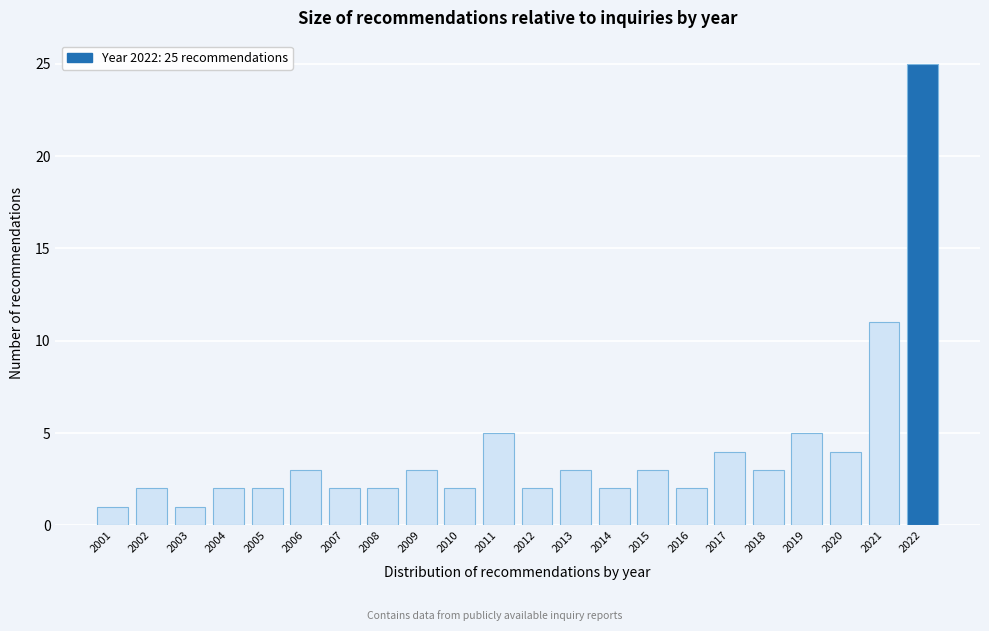

Reading left to right, transcribe all the data shown in this chart.

2001=1	2002=2	2003=1	2004=2	2005=2	2006=3	2007=2	2008=2	2009=3	2010=2	2011=5	2012=2	2013=3	2014=2	2015=3	2016=2	2017=4	2018=3	2019=5	2020=4	2021=11	2022=25